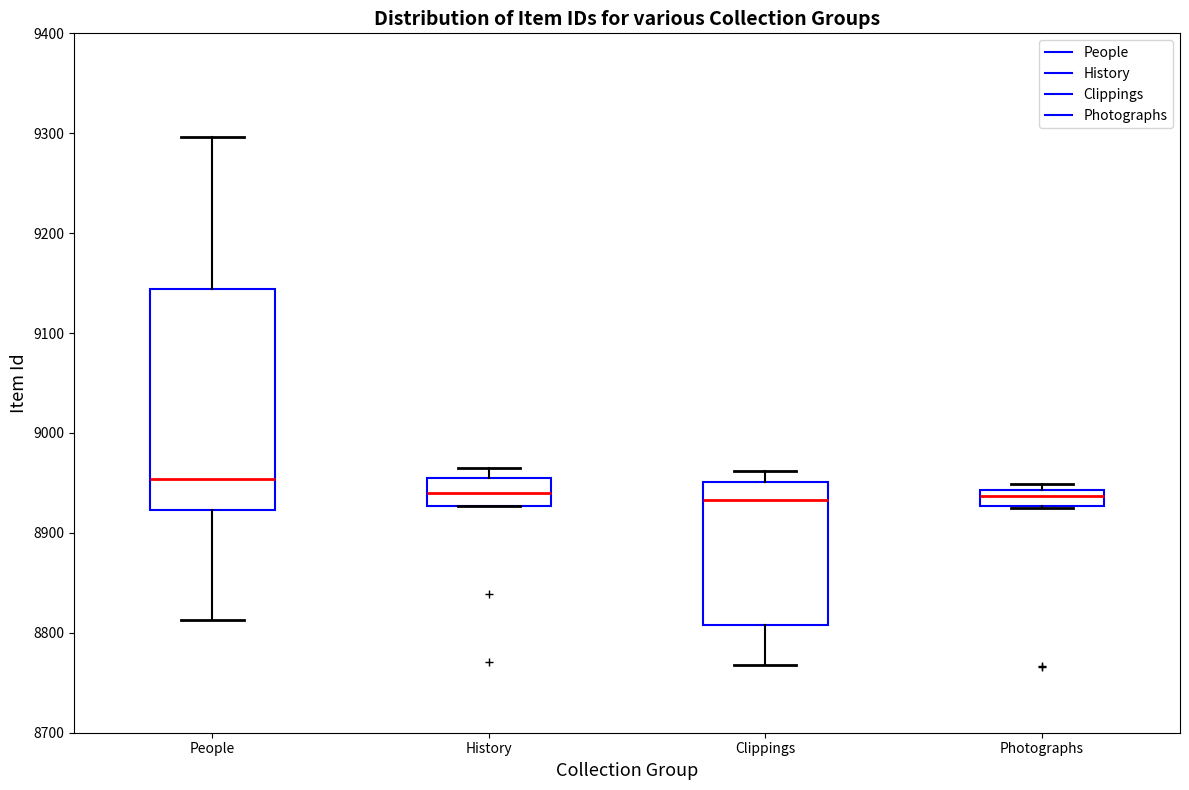

Which box is the tallest, from its lower edge to its upper edge?

People